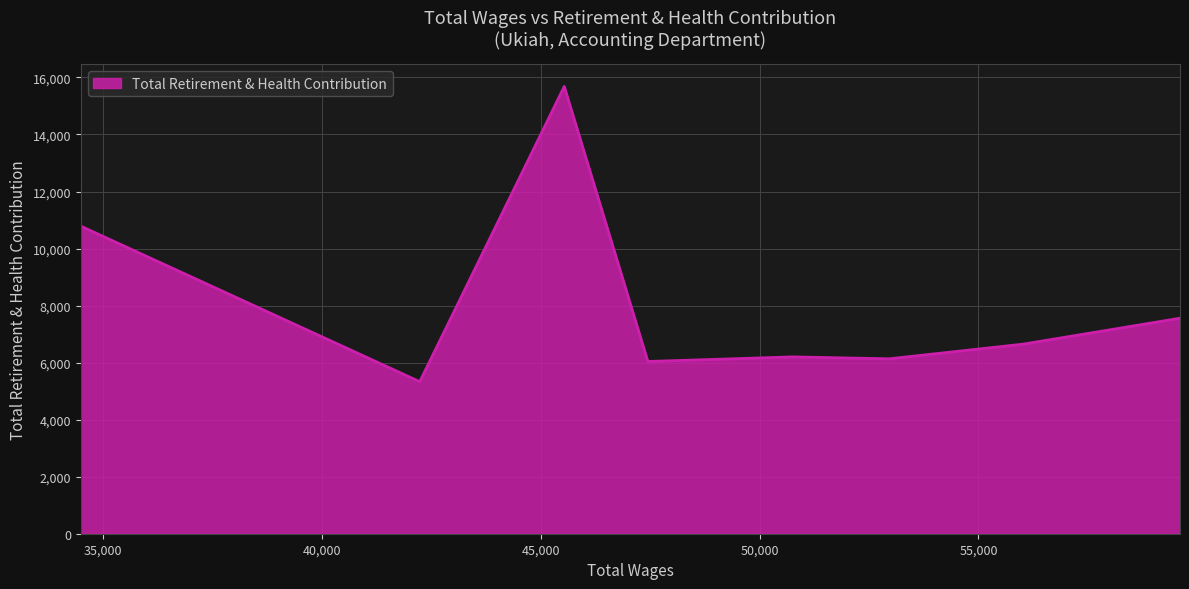

List the labels in order of value, largest first.

45540.0, 34496.0, 59605.0, 56017.0, 50755.0, 52961.0, 47450.0, 42239.0